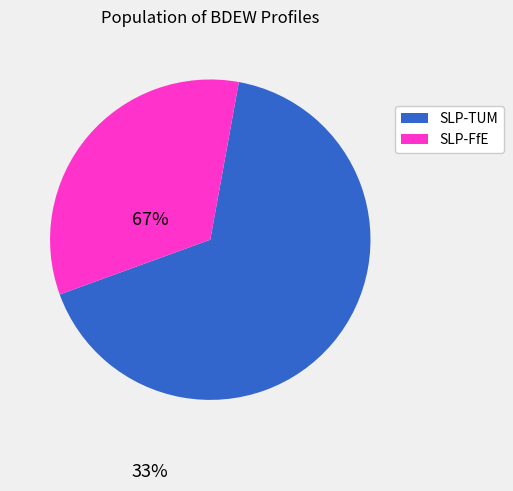

Which category accounts for the majority?

SLP-TUM